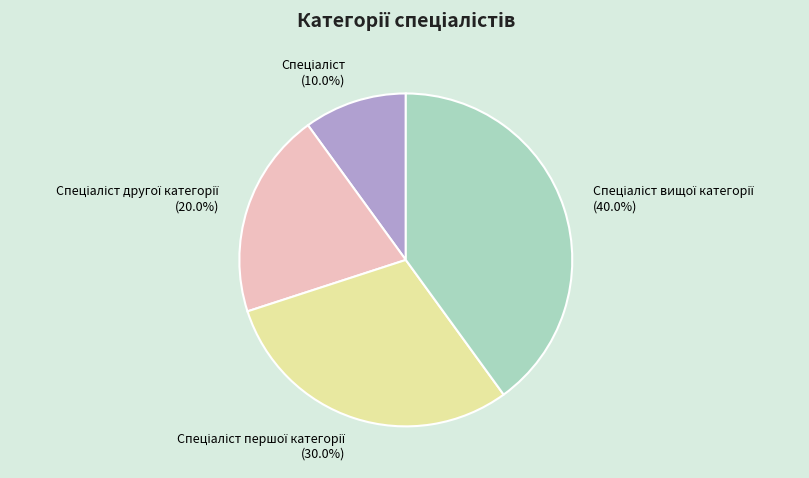

Is there a majority slice in this chart?

No